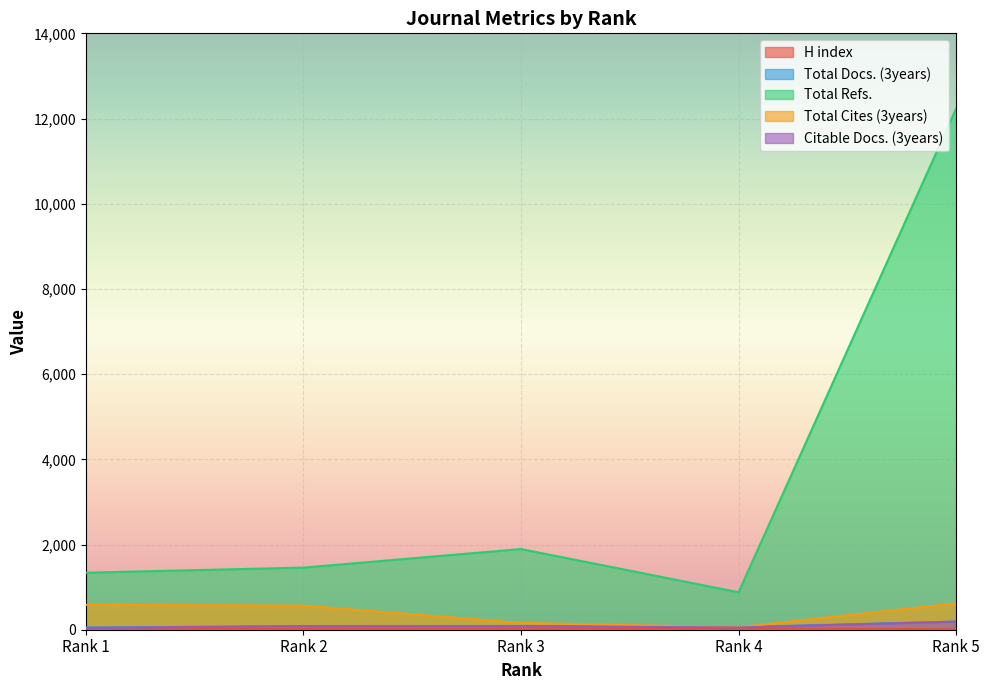

How many lines are shown in the chart?

5